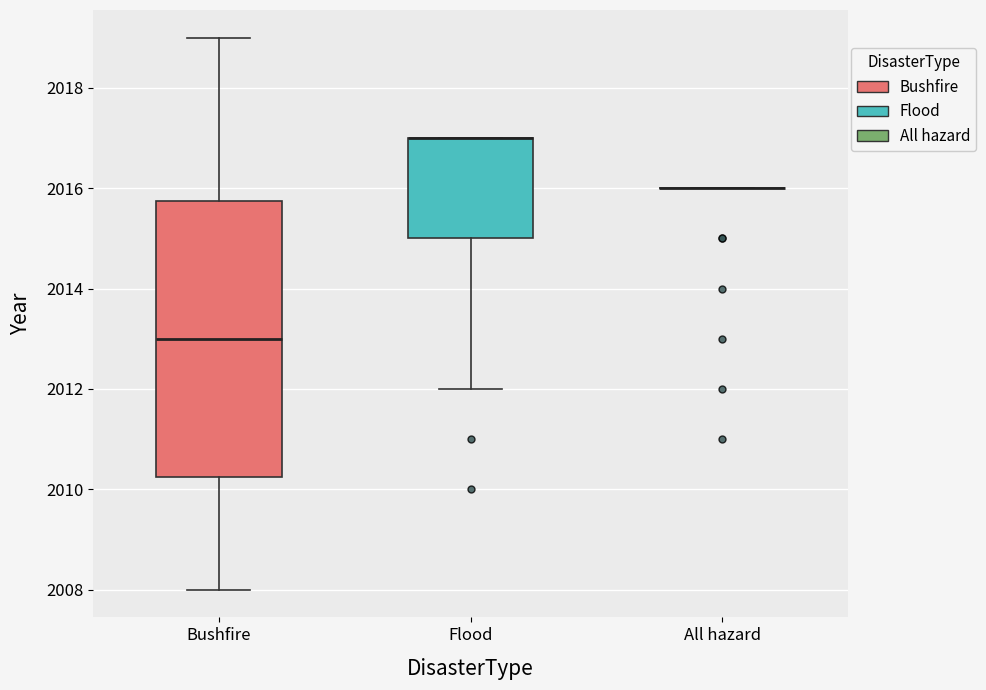

Reading left to right, transcribe this box plot: for each box, give where its median line is, the range the box spans, and where its two whiskers end, as read against the y-axis. The values are not printed on the chart, so give them approximately, as read against the axis.

Bushfire: median 2013.0, box 2010.2 to 2015.8, whiskers 2008.0 to 2019.0
Flood: median 2017.0 (drawn on the box's upper edge), box 2015.0 to 2017.0, whiskers 2012.0 to 2017.0
All hazard: box collapsed to a line at 2016.0, whiskers 2016.0 to 2016.0